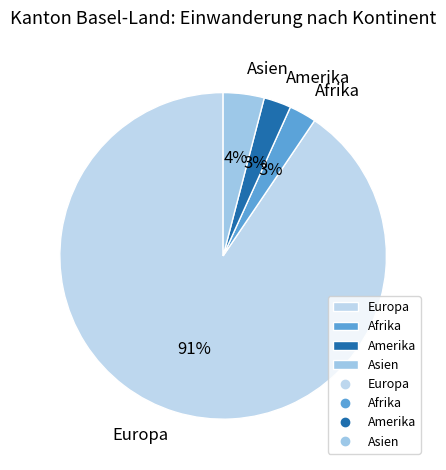

Which has a higher value, Amerika or Europa?

Europa